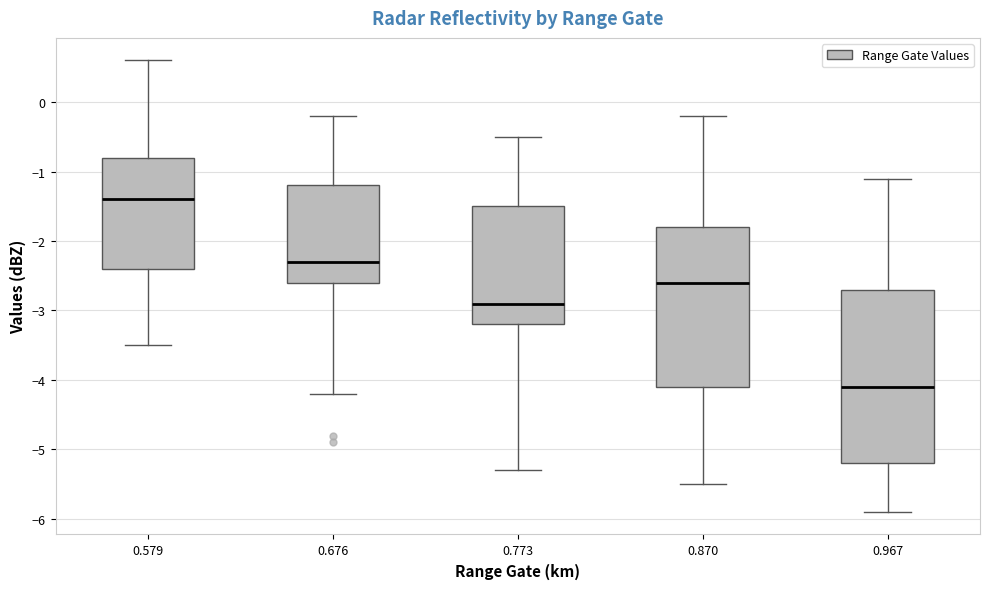

Where does the upper whisker of the box at x = 0.579 end on the y-axis? The values are not printed on the chart, so give them approximately, as read against the axis.

0.6